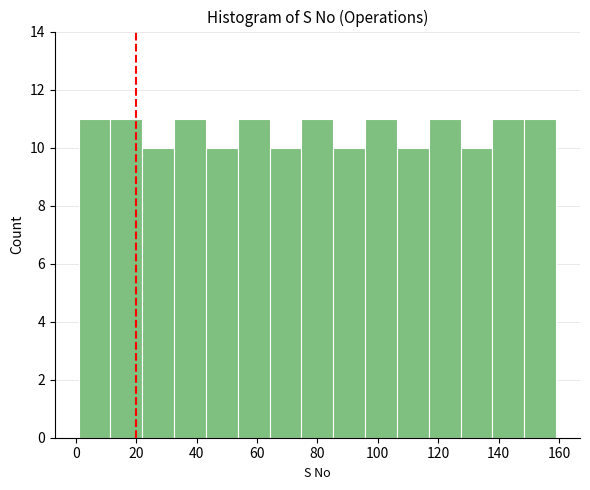

Reading left to right, list every bar in this chart as the range it spans on the x-axis followed by its height. Neither the bar edges nor the heights are printed on the chart, so give them approximately, as read against the axes.

2 to 12: 11
12 to 22: 11
22 to 32: 10
32 to 44: 11
44 to 54: 10
54 to 64: 11
64 to 74: 10
74 to 86: 11
86 to 96: 10
96 to 106: 11
106 to 116: 10
116 to 128: 11
128 to 138: 10
138 to 148: 11
148 to 160: 11